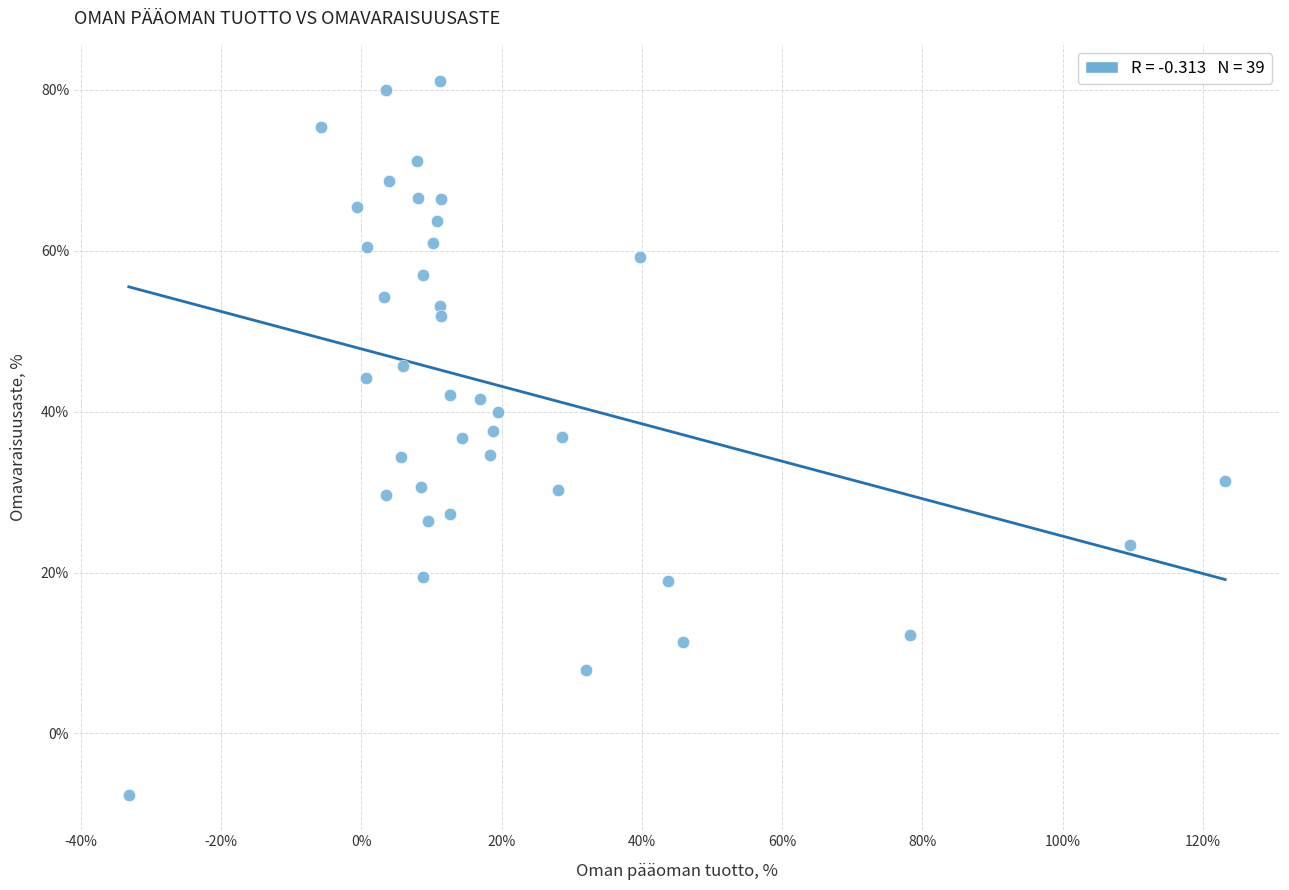

What is the range of Y values (max minus min)?

88.7